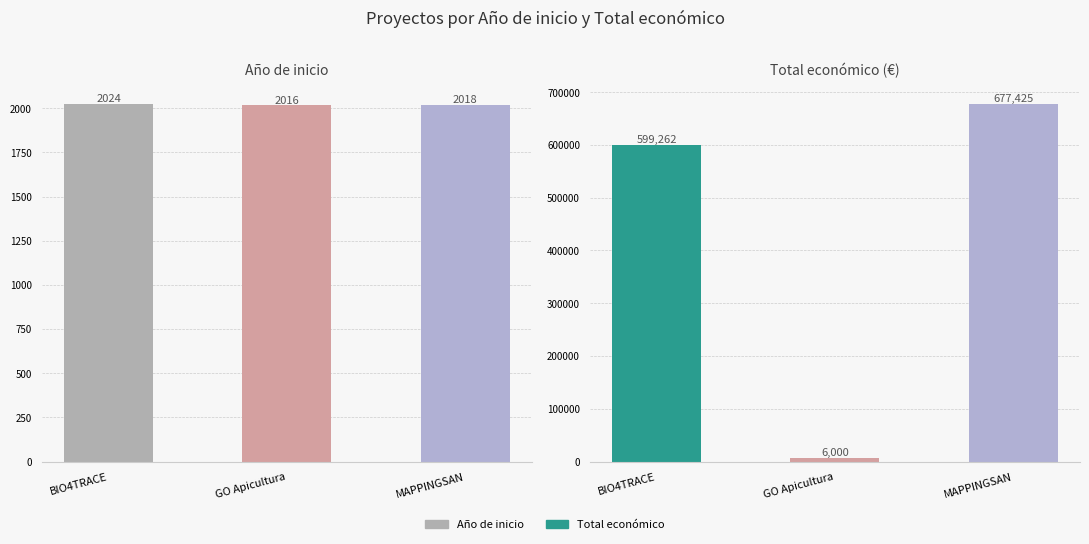

What position from the right is GO Apicultura?

2